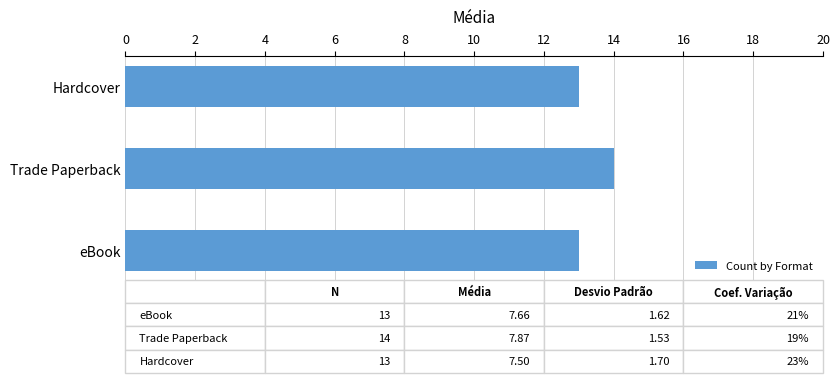

What is the approximate value at Trade Paperback?

14